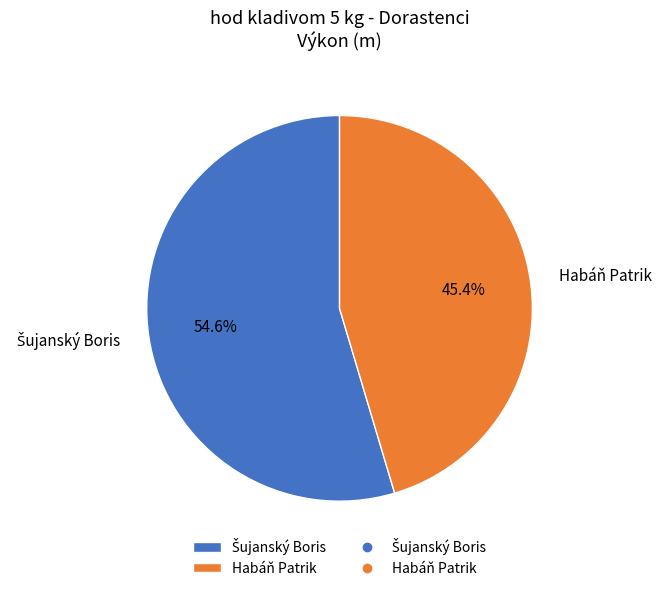

How many slices are in this pie chart?

2